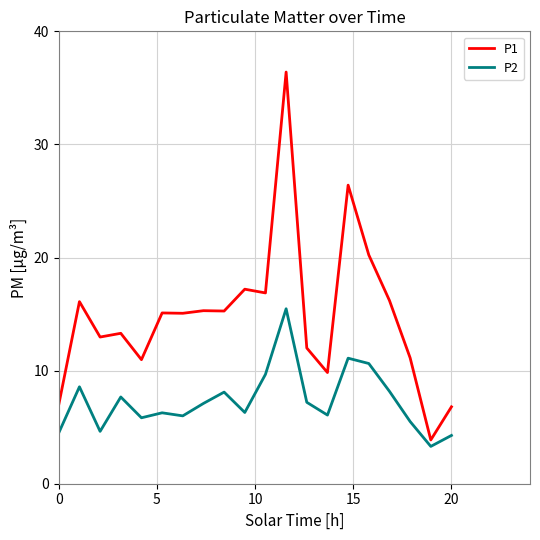

What is the difference between the maximum and minimum values in the P2 series?

12.2